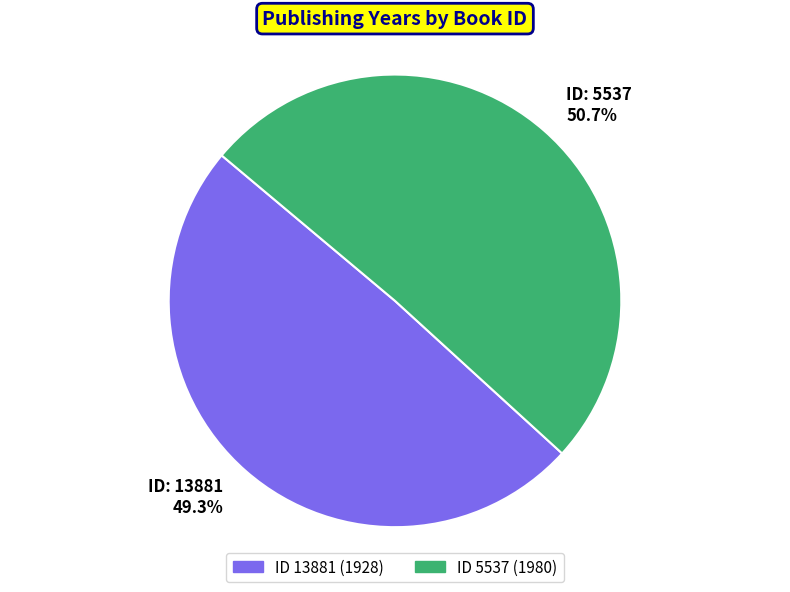

Count the number of slices in the pie.

2